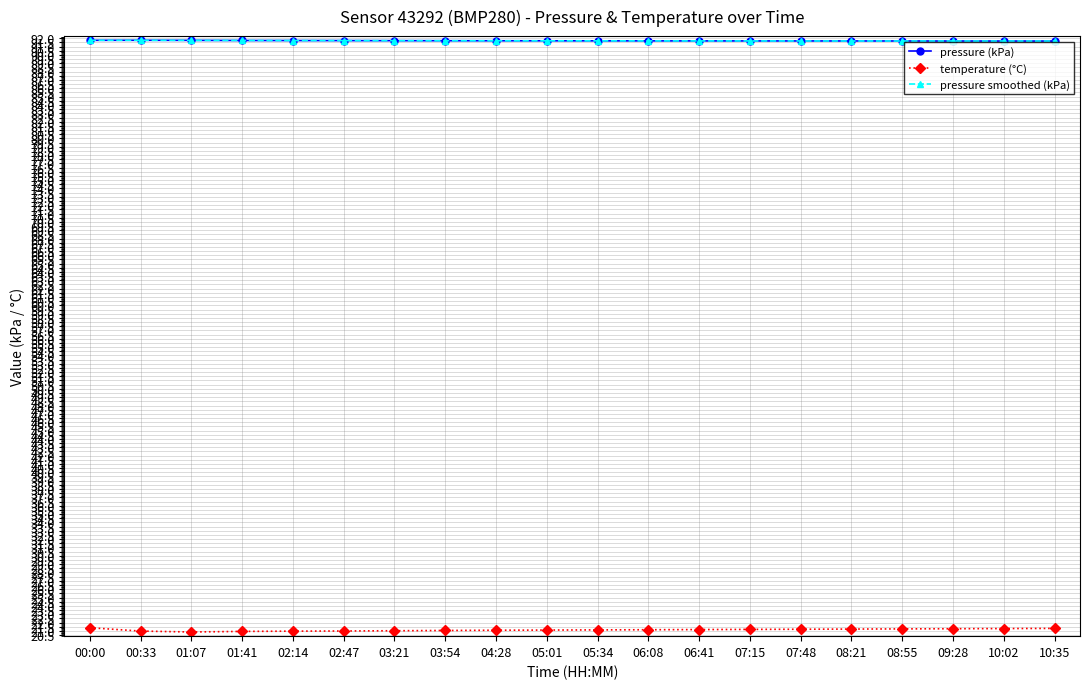

Is the value of temperature (°C) at 09:28 greater than the value of pressure smoothed (kPa) at 00:00?

No